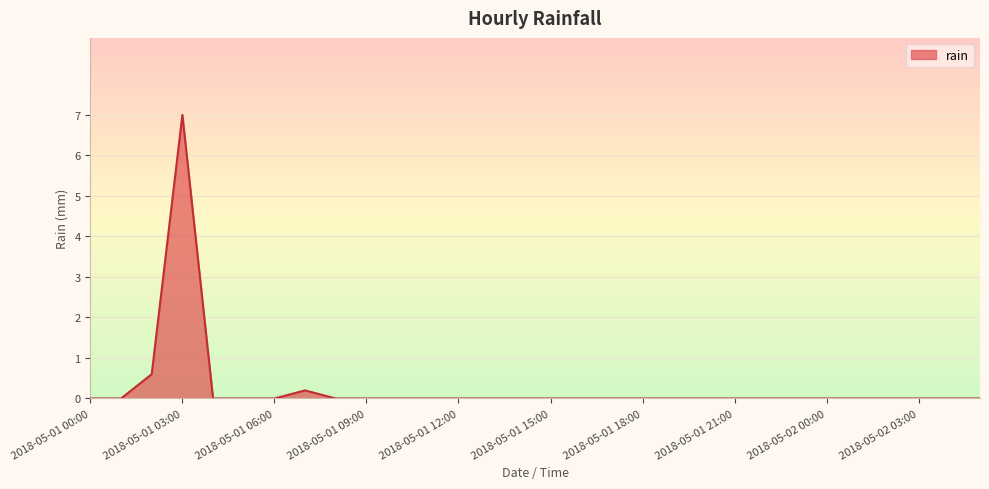

What is the difference between the maximum and minimum values?

7.0